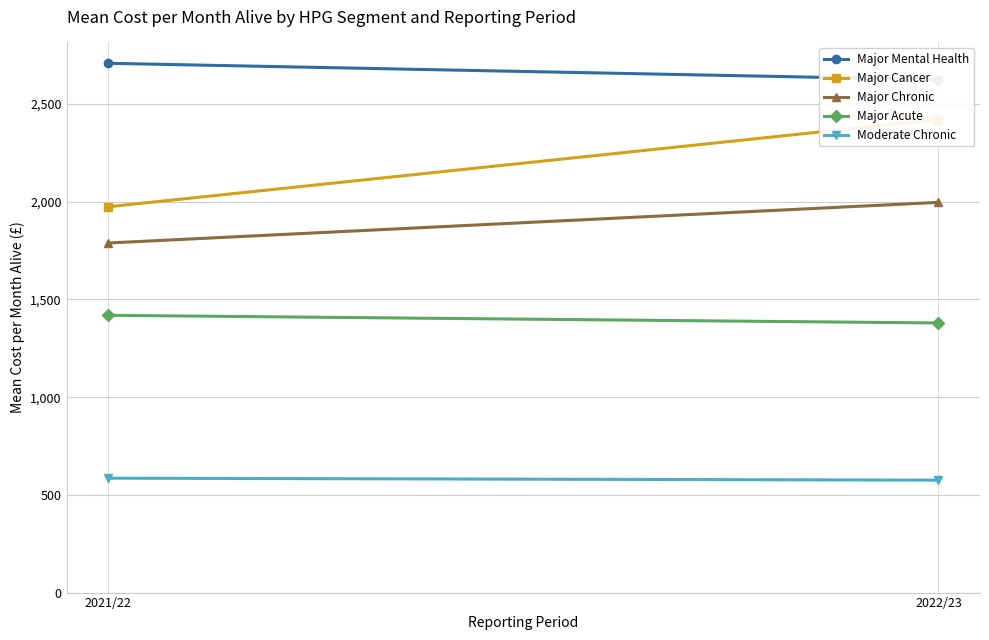

Which label corresponds to the smallest value in the chart?

2022/23